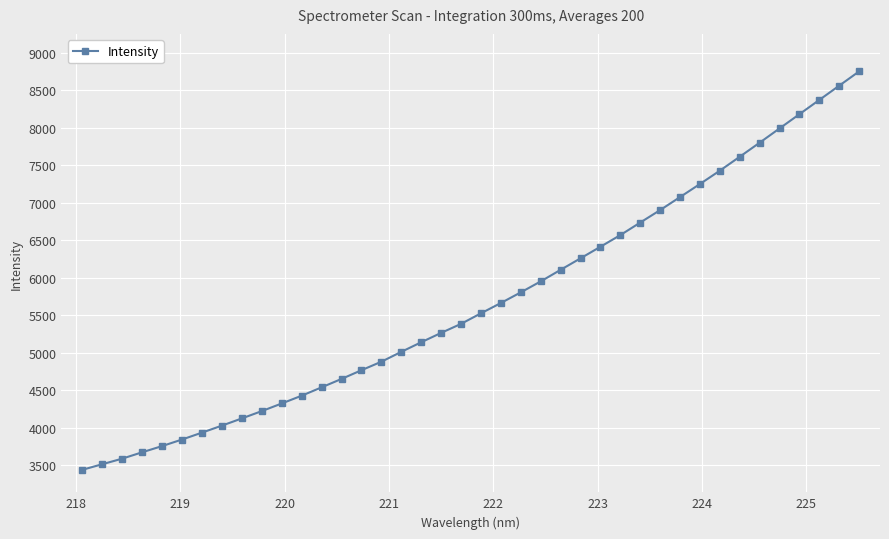

How many lines are shown in the chart?

1